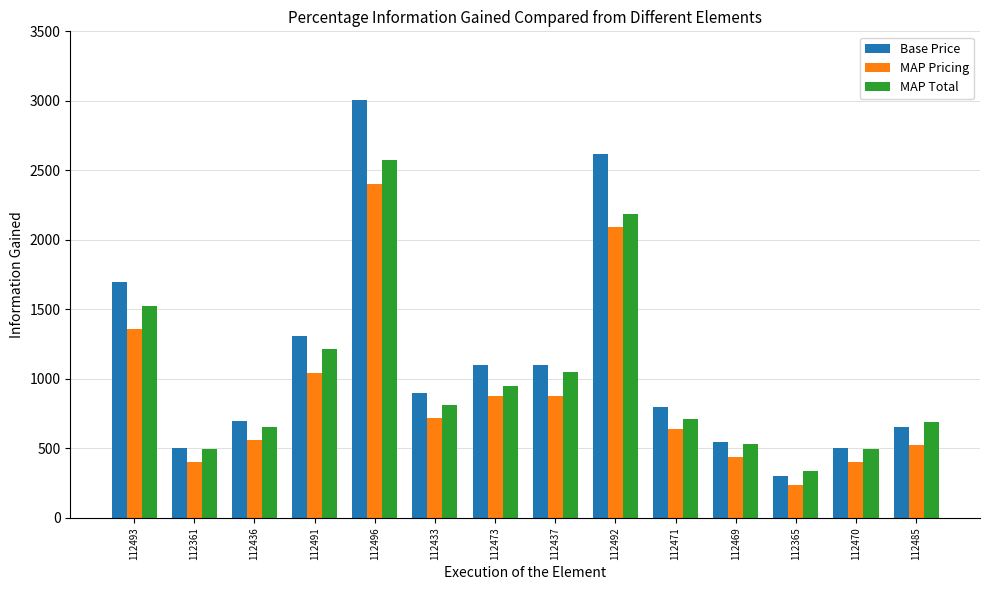

What is the difference between the maximum and minimum values in the MAP Total series?

2239.0